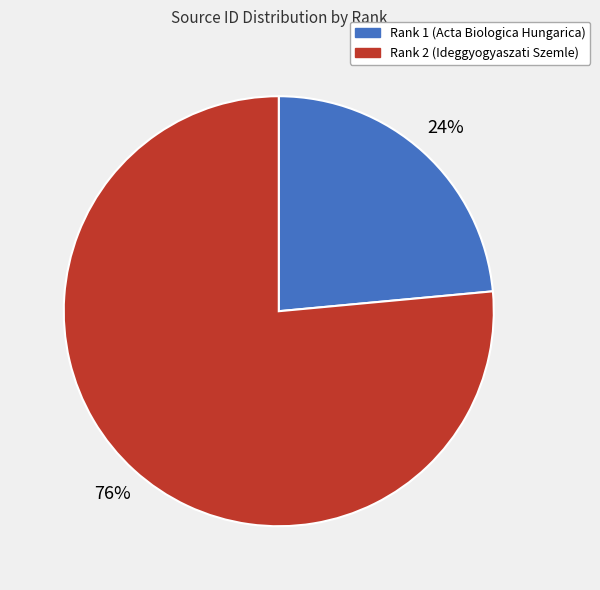

Is it true that Rank 1 (Acta Biologica Hungarica) is 24% of the pie?

True